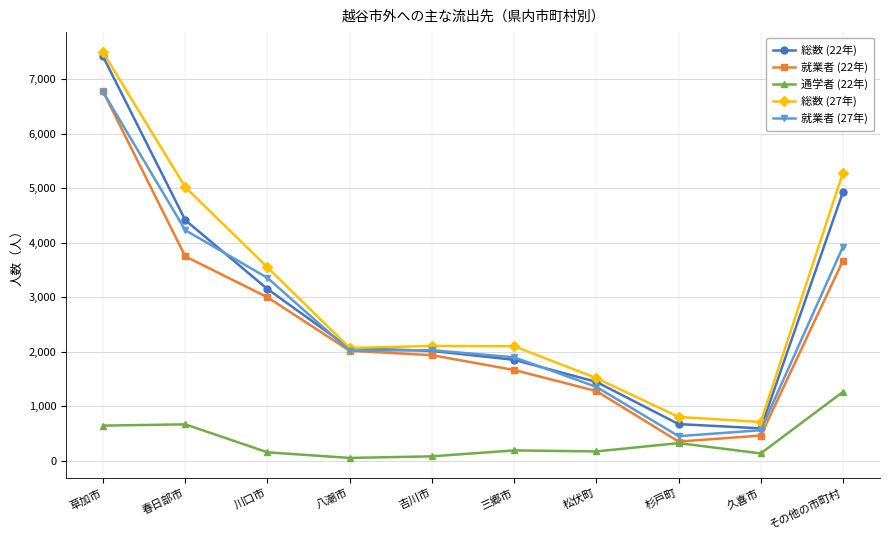

What is the minimum value shown in the chart?

49